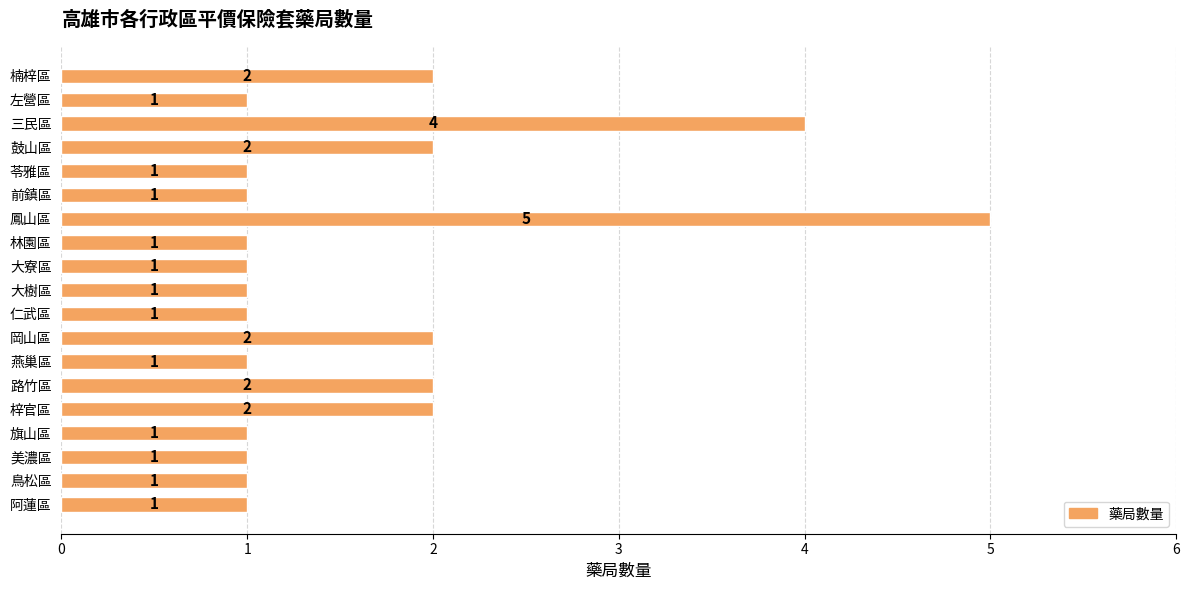

How many values are between 1 and 2?

17